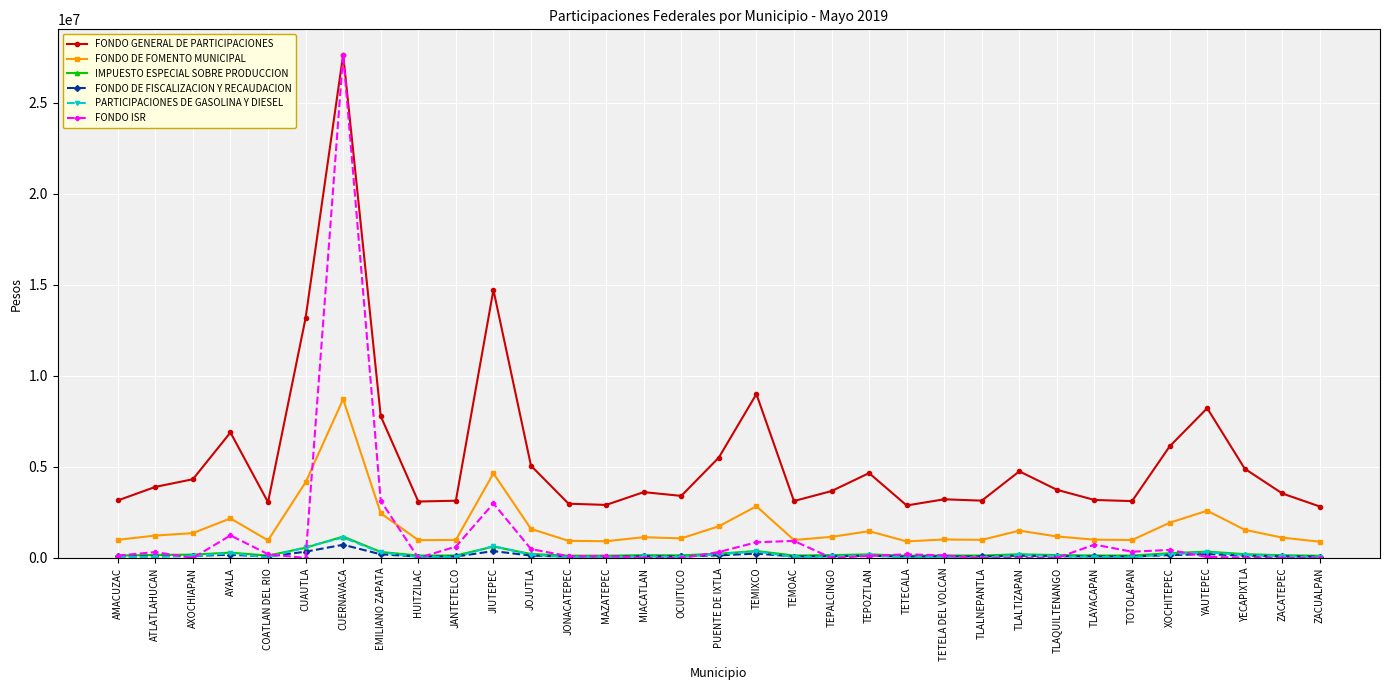

What value does the PARTICIPACIONES DE GASOLINA Y DIESEL series have at COATLAN DEL RIO?

29929